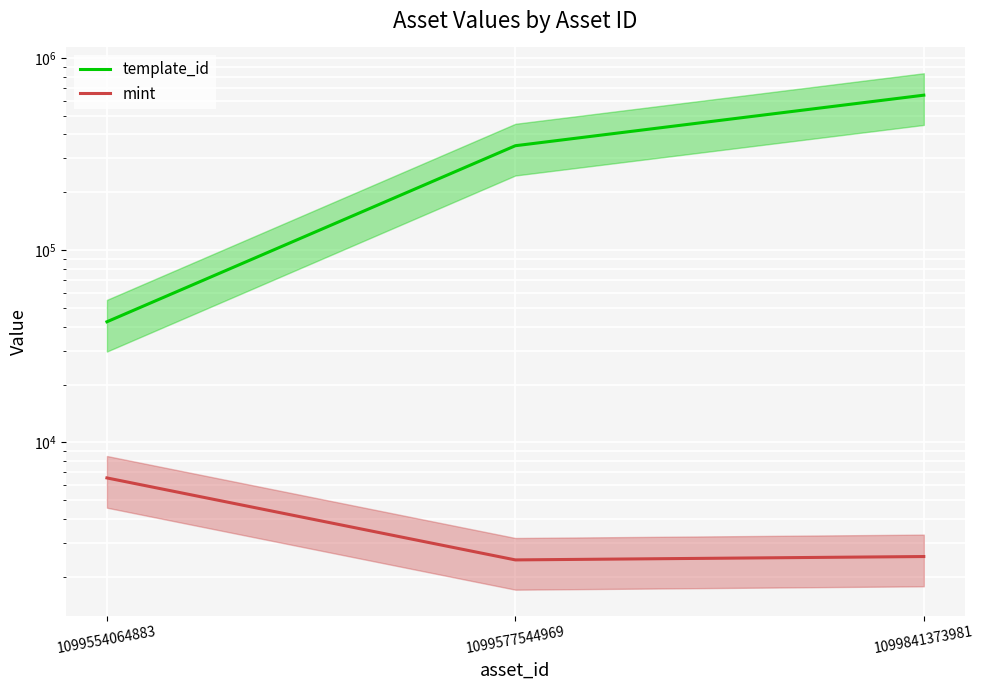

How many values in the template_id series exceed 349523?

1